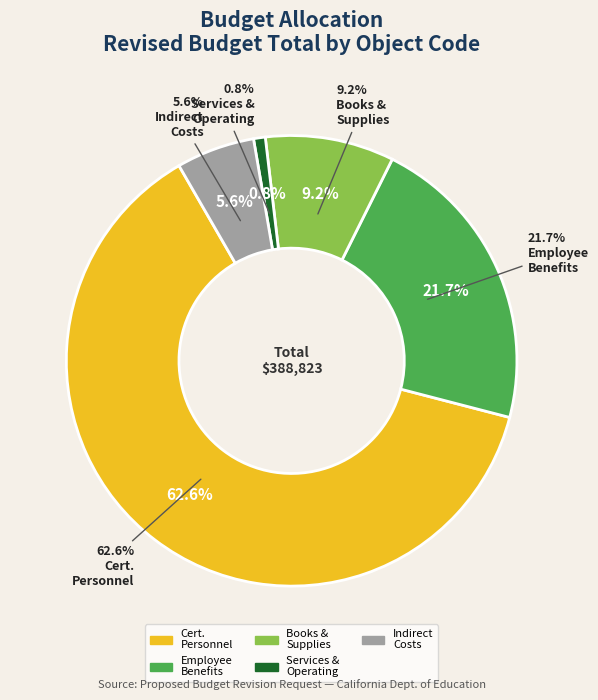

Rank the categories by value from highest to lowest.

Certified Personnel Salaries, Employee Benefits, Books and Supplies, Indirect Costs, Services and Other Operating Expenditures